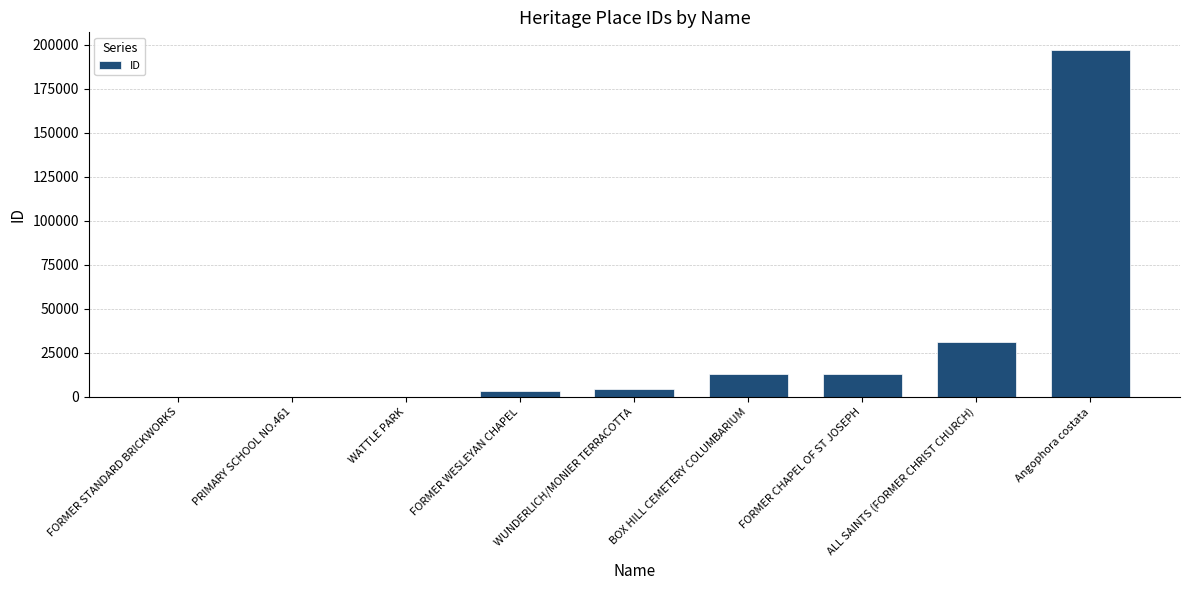

What is the sum of the values at ALL SAINTS (FORMER CHRIST CHURCH) and Angophora costata?

228217